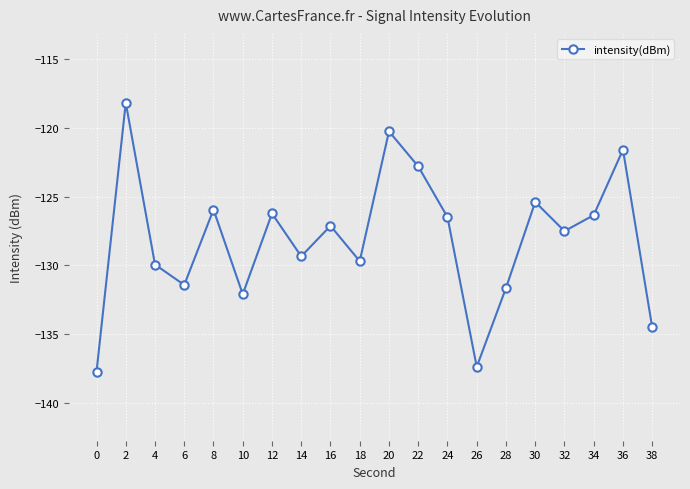

How many categories are shown in the chart?

20